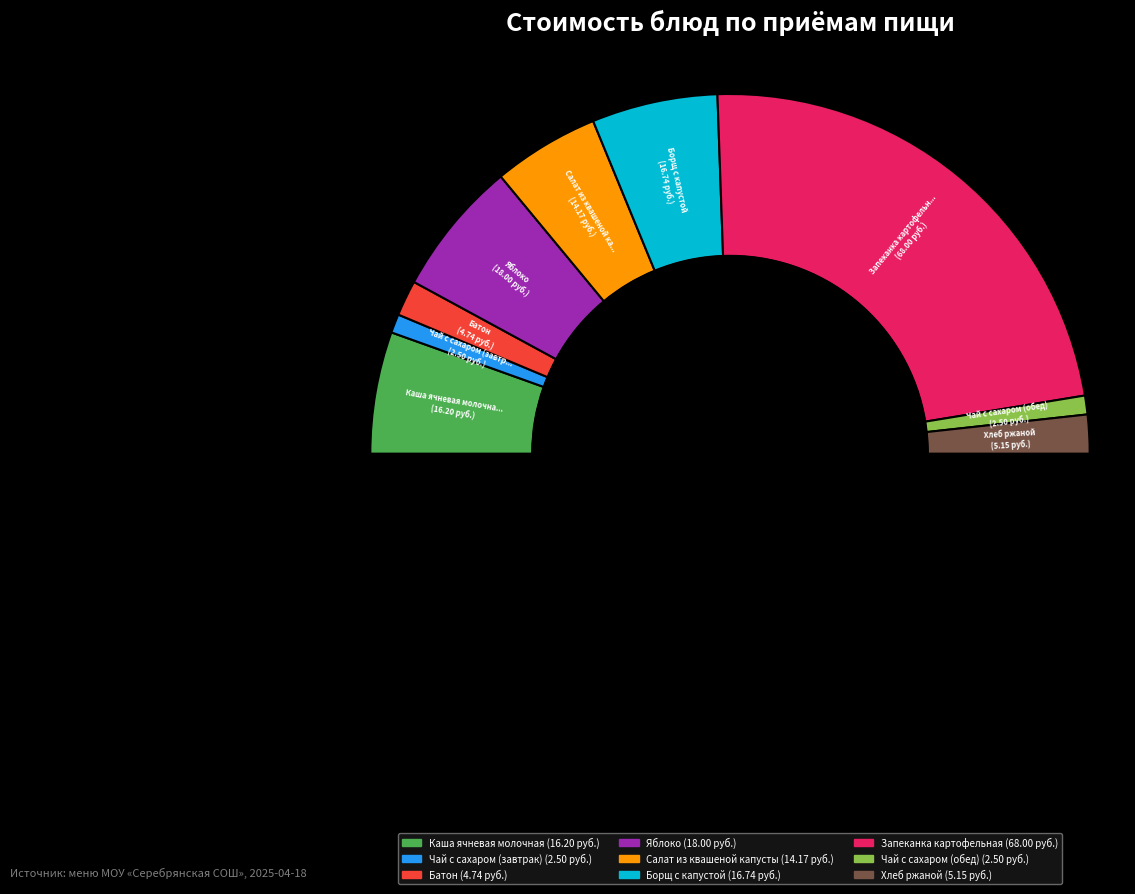

Is it true that Батон is 3% of the pie?

True